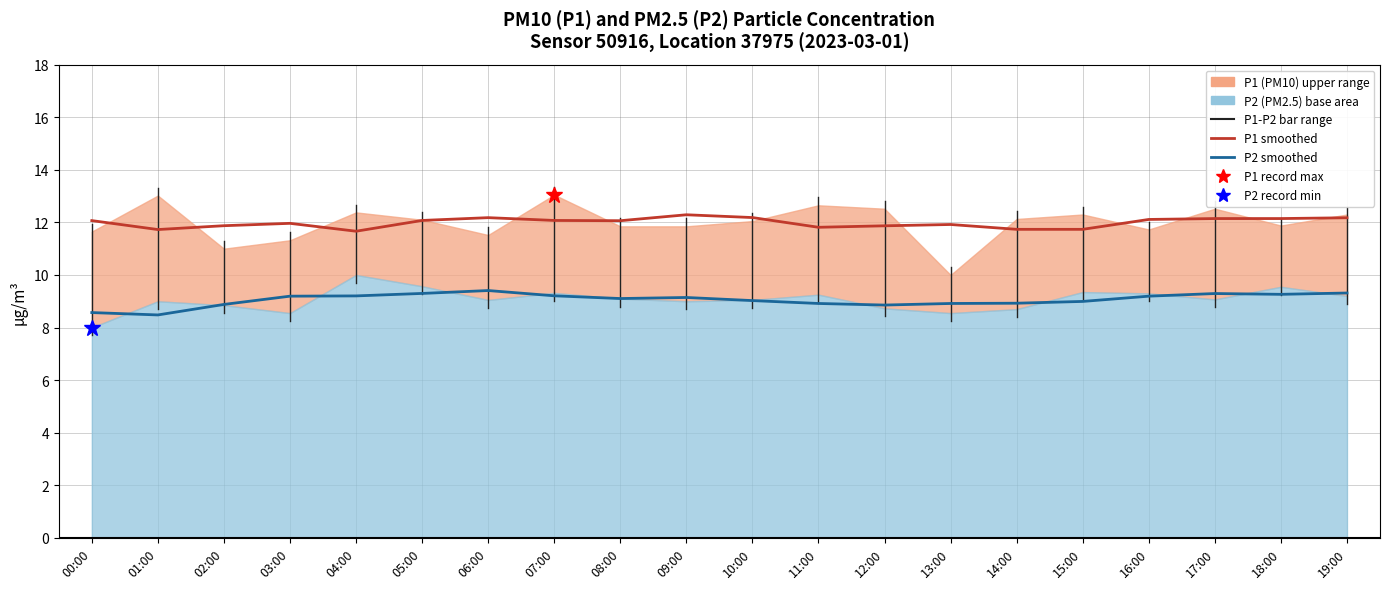

What is the value of the P2 smoothed mean point at the 12th from the left?

8.9